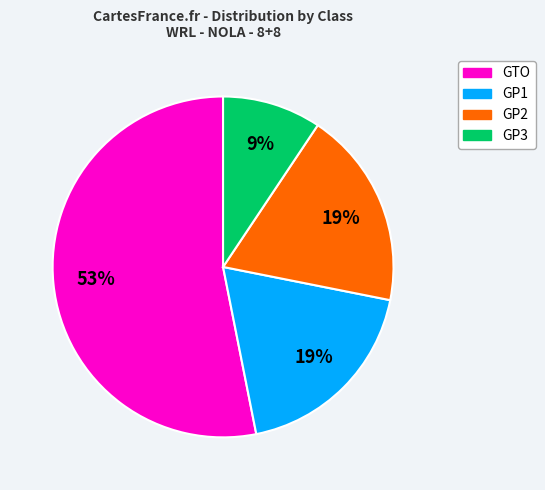

The GP2 slice represents 19% of the pie. True or false?

True